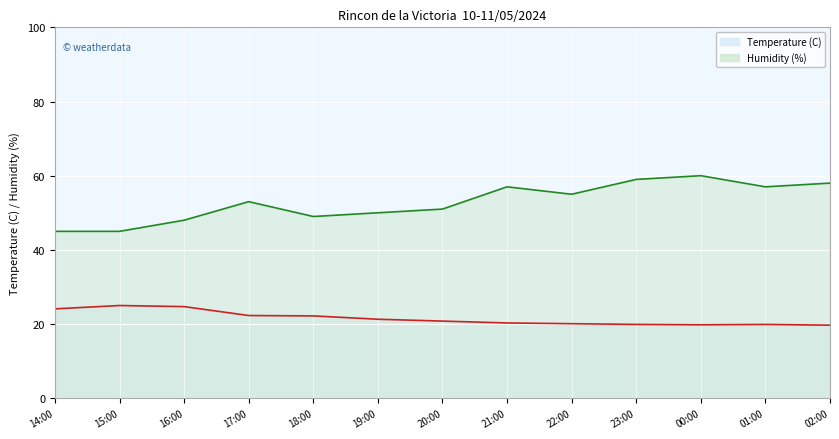

At which category does Temperature (C) (line) reach its first local valley?

00:00